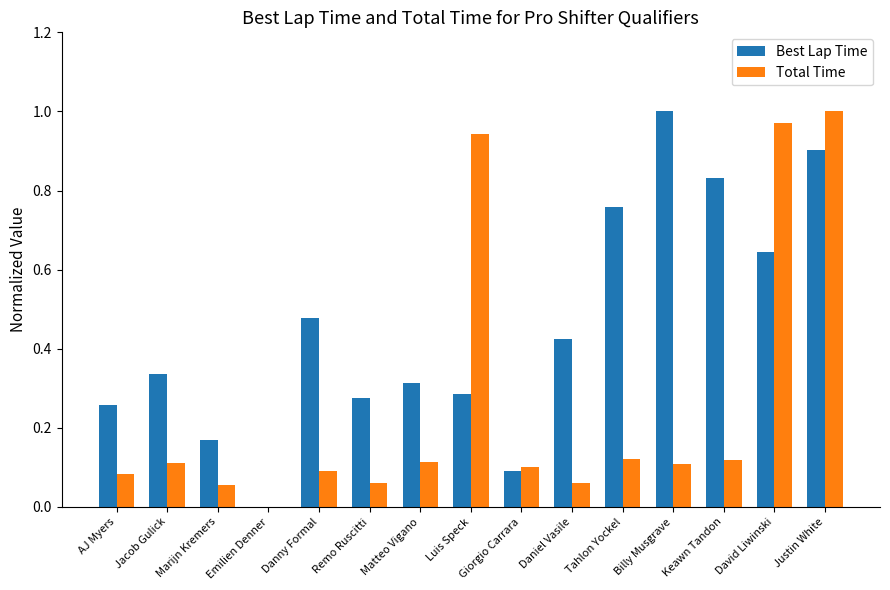

Between Daniel Vasile and Justin White, which series saw the biggest shift?

Total Time